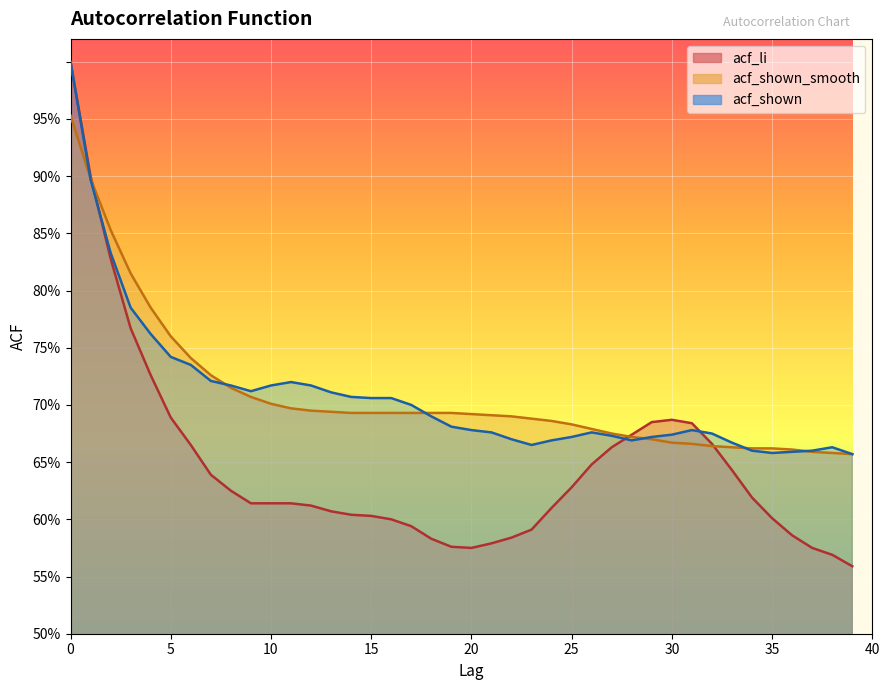

Reading left to right, list all the values displayed in this chart.

acf_li: 0=1.0	1=0.9	2=0.8	3=0.8	4=0.7	5=0.7	6=0.7	7=0.6	8=0.6	9=0.6	10=0.6	11=0.6	12=0.6	13=0.6	14=0.6	15=0.6	16=0.6	17=0.6	18=0.6	19=0.6	20=0.6	21=0.6	22=0.6	23=0.6	24=0.6	25=0.6	26=0.6	27=0.7	28=0.7	29=0.7	30=0.7	31=0.7	32=0.7	33=0.6	34=0.6	35=0.6	36=0.6	37=0.6	38=0.6	39=0.6
acf_shown_smooth: 0=1.0	1=0.9	2=0.9	3=0.8	4=0.8	5=0.8	6=0.7	7=0.7	8=0.7	9=0.7	10=0.7	11=0.7	12=0.7	13=0.7	14=0.7	15=0.7	16=0.7	17=0.7	18=0.7	19=0.7	20=0.7	21=0.7	22=0.7	23=0.7	24=0.7	25=0.7	26=0.7	27=0.7	28=0.7	29=0.7	30=0.7	31=0.7	32=0.7	33=0.7	34=0.7	35=0.7	36=0.7	37=0.7	38=0.7	39=0.7
acf_shown: 0=1.0	1=0.9	2=0.8	3=0.8	4=0.8	5=0.7	6=0.7	7=0.7	8=0.7	9=0.7	10=0.7	11=0.7	12=0.7	13=0.7	14=0.7	15=0.7	16=0.7	17=0.7	18=0.7	19=0.7	20=0.7	21=0.7	22=0.7	23=0.7	24=0.7	25=0.7	26=0.7	27=0.7	28=0.7	29=0.7	30=0.7	31=0.7	32=0.7	33=0.7	34=0.7	35=0.7	36=0.7	37=0.7	38=0.7	39=0.7